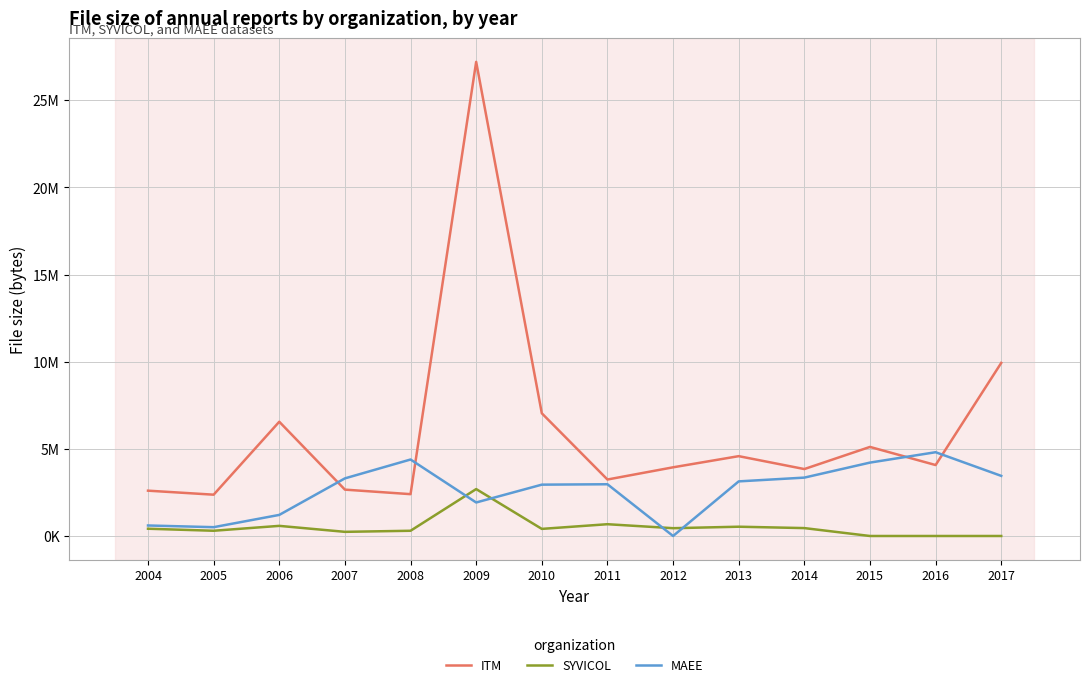

True or false: ITM has more than 0 points higher than both neighbors.

True